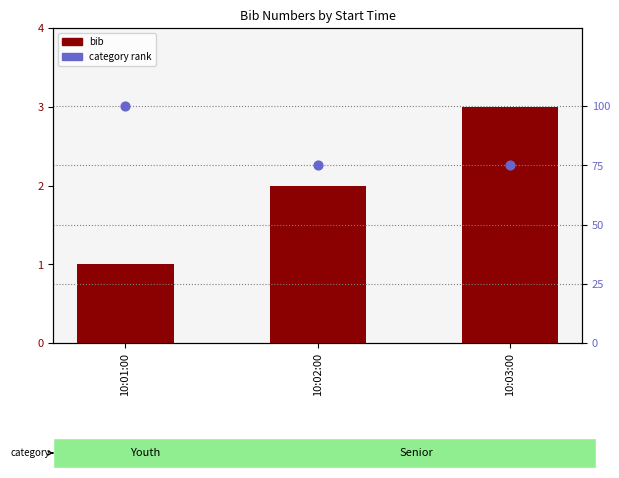

What is the total value across all series at 10:03:00?

78